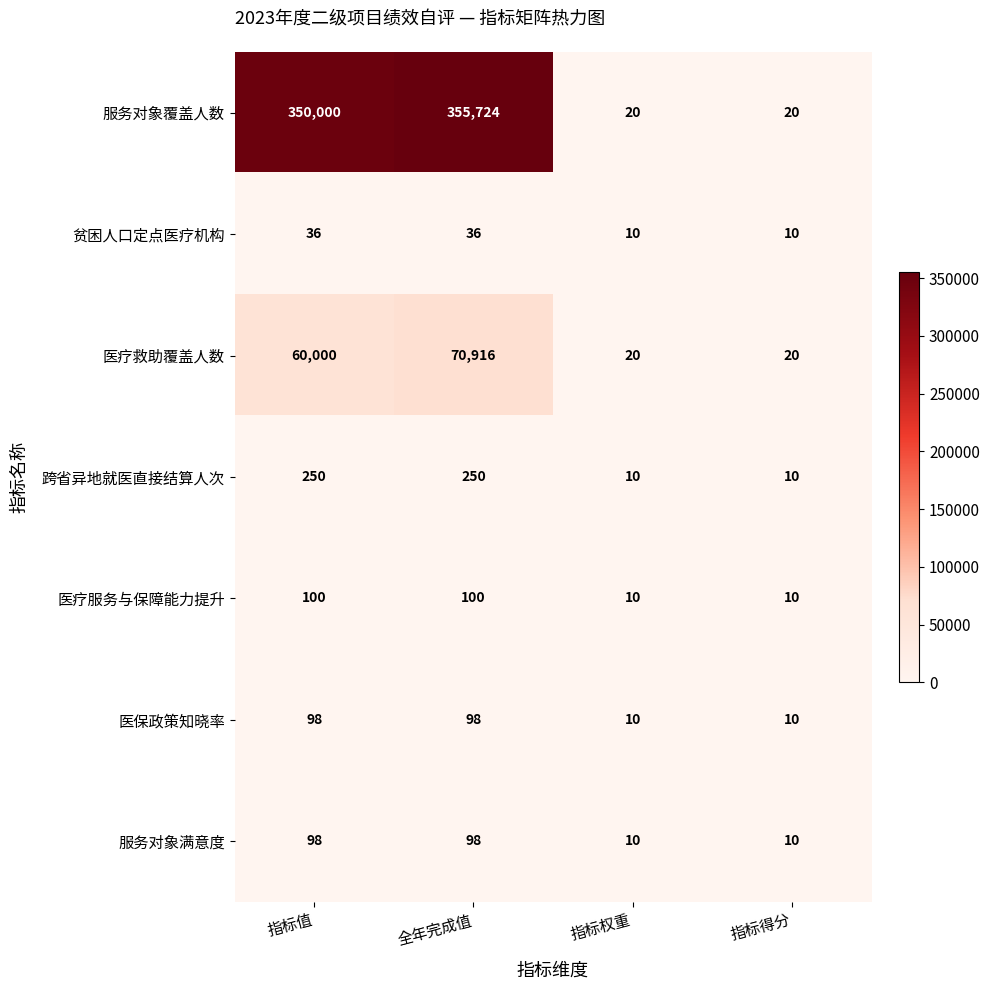

True or false: 服务对象满意度 has a value of 22 at 指标值.

False